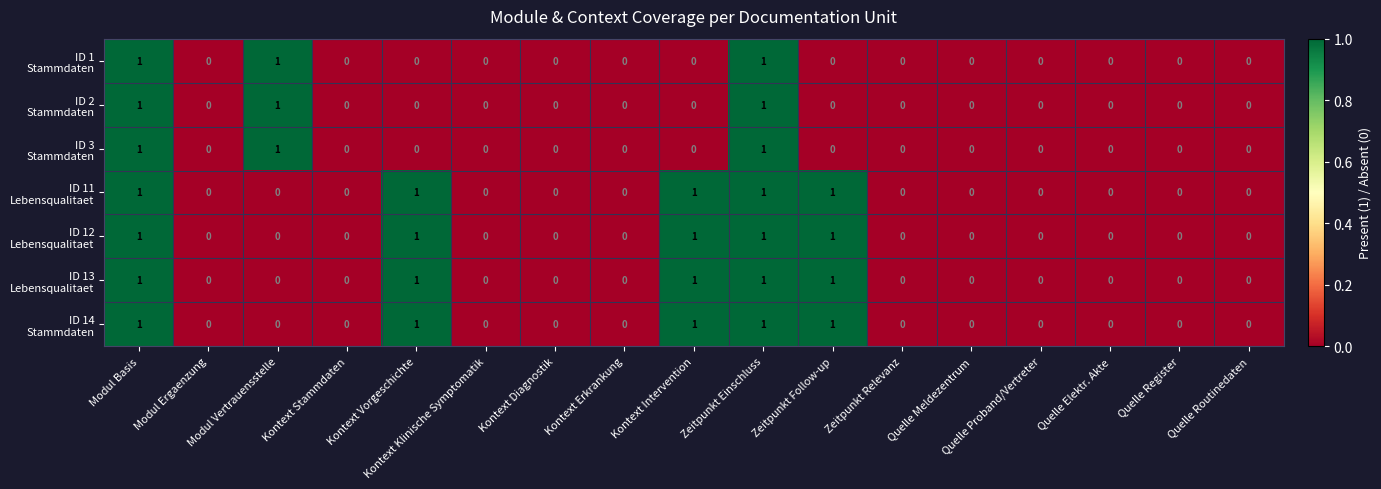

Between Zeitpunkt Einschluss and Quelle Proband/Vertreter, which series saw the biggest shift?

ID 1 Stammdaten